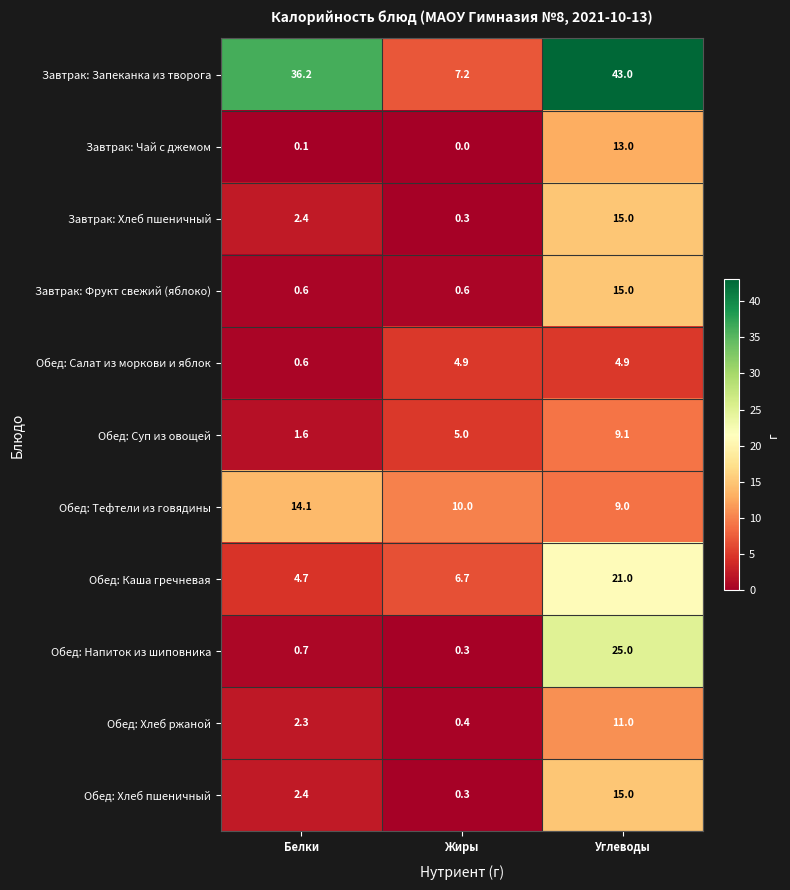

At which category does the chart reach its peak across all series?

Углеводы